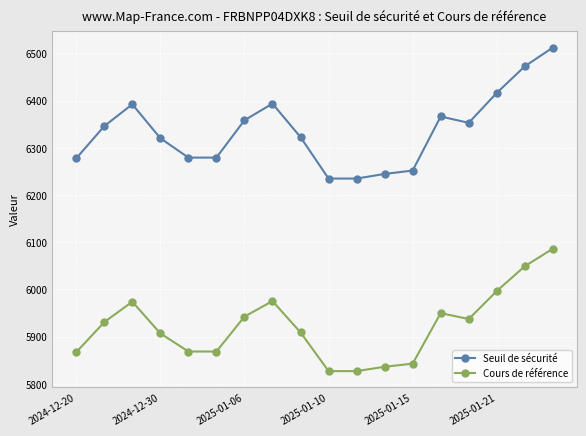

What is the value of the Cours de référence point at the 14th from the left?

5949.9